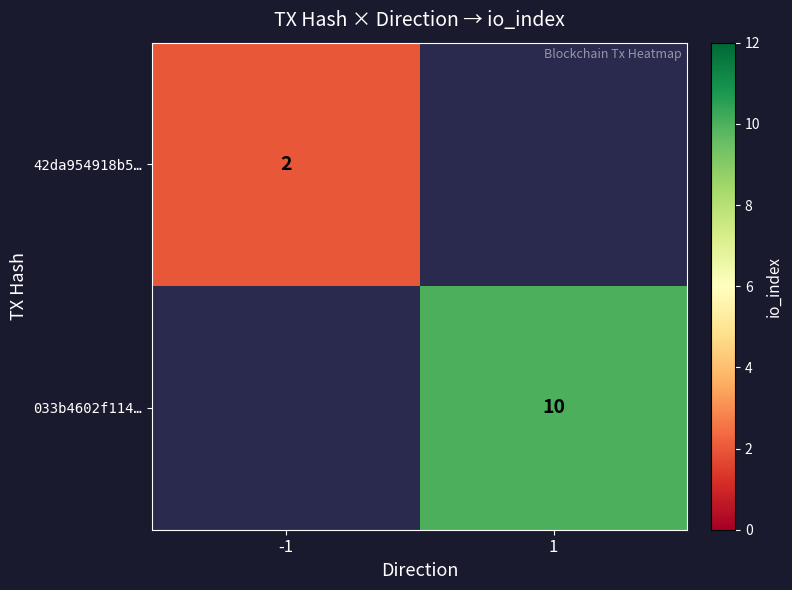

What is the smallest value displayed?

2.0